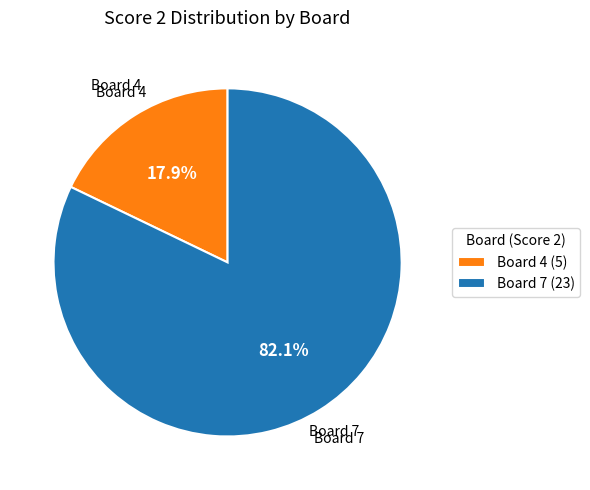

What is the smallest slice in the pie chart?

Board 4 (5)